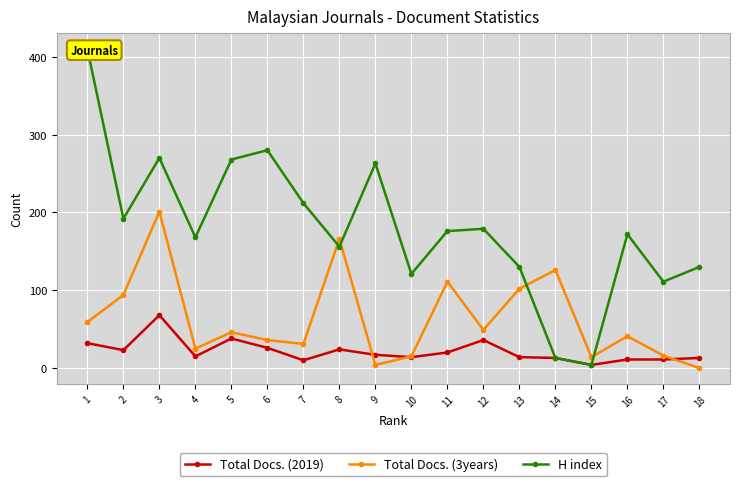

Read the Total Docs. (2019) value at 18, to the nearest 10.

10